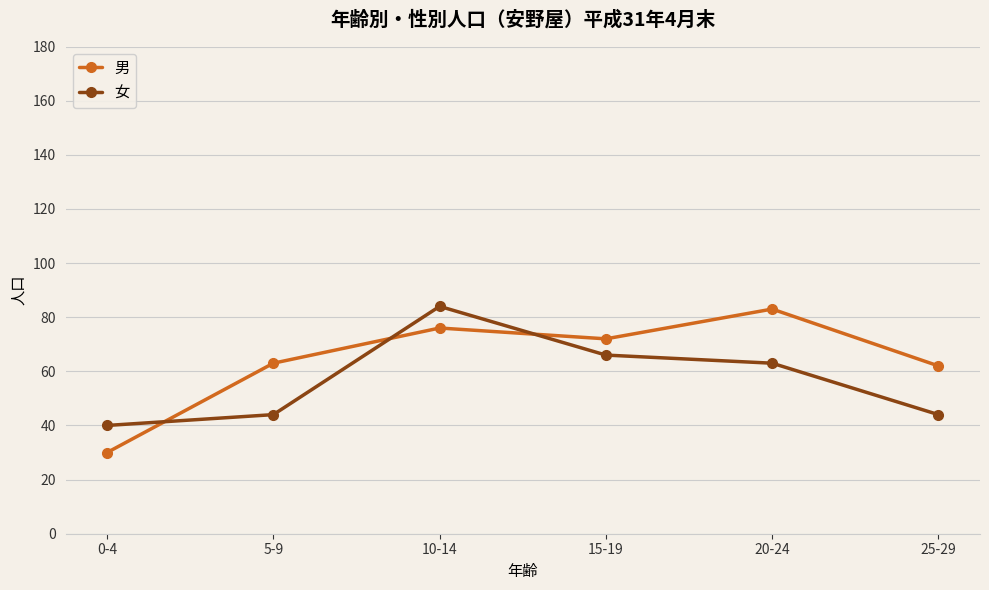

In 女, how many points are higher than both neighbors (excluding endpoints)?

1